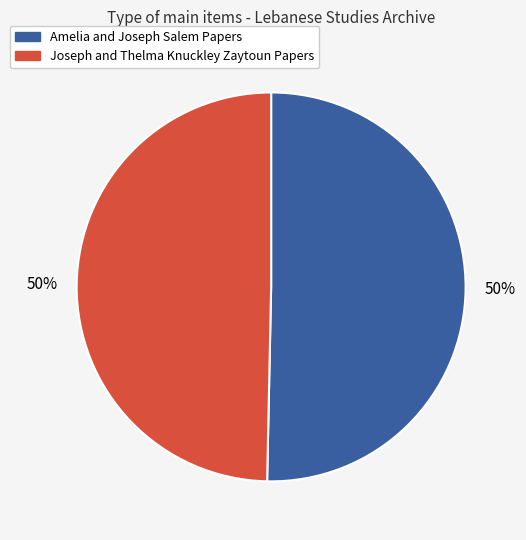

Do Amelia and Joseph Salem Papers and Joseph and Thelma Knuckley Zaytoun Papers together represent more than half of the pie?

Yes